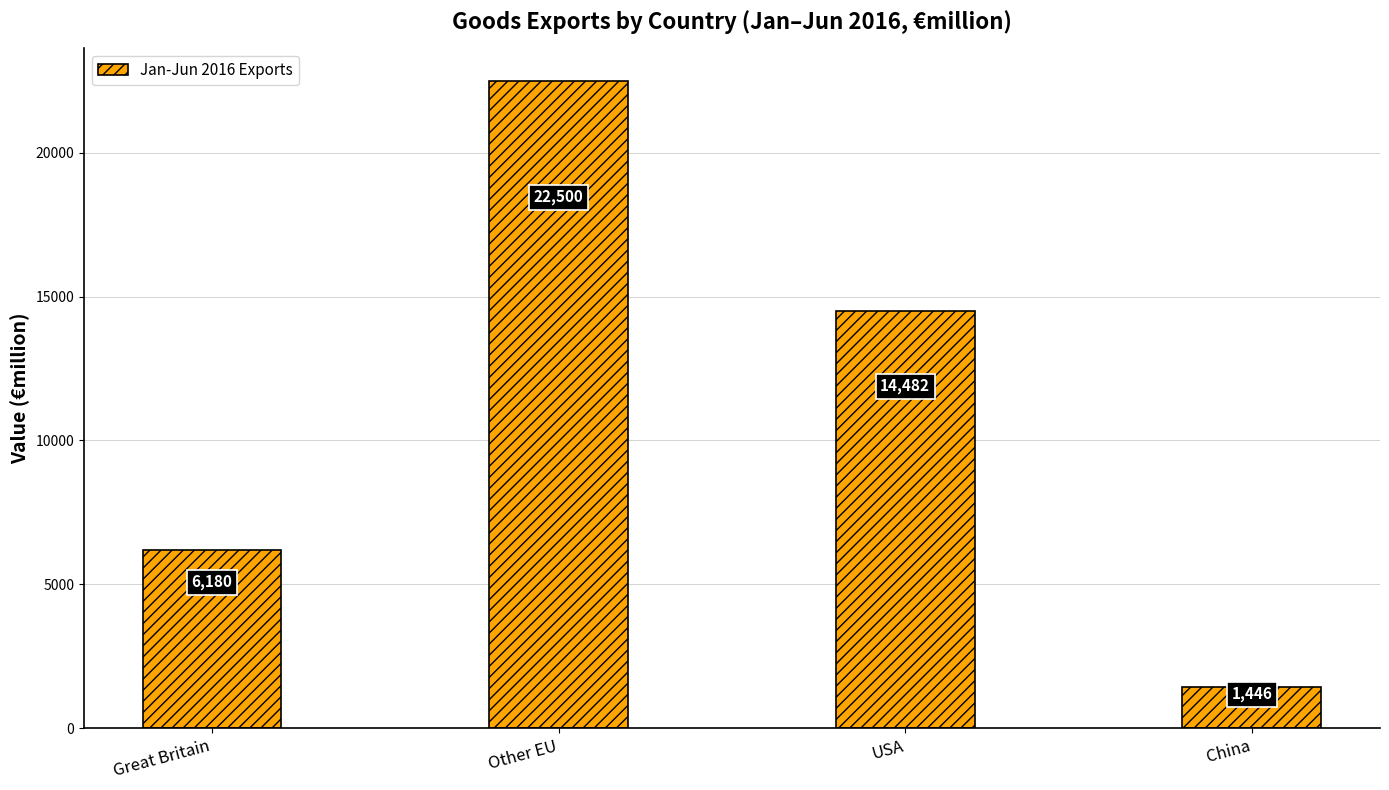

List the labels in order of value, largest first.

Other EU, USA, Great Britain, China